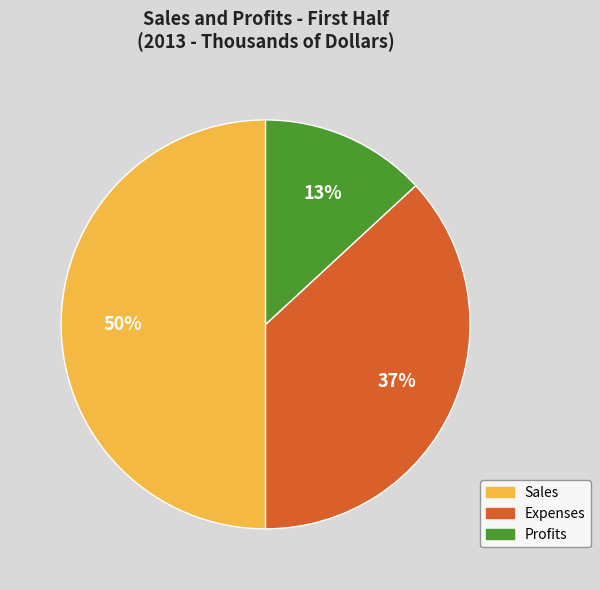

Is Expenses the majority of the pie?

No